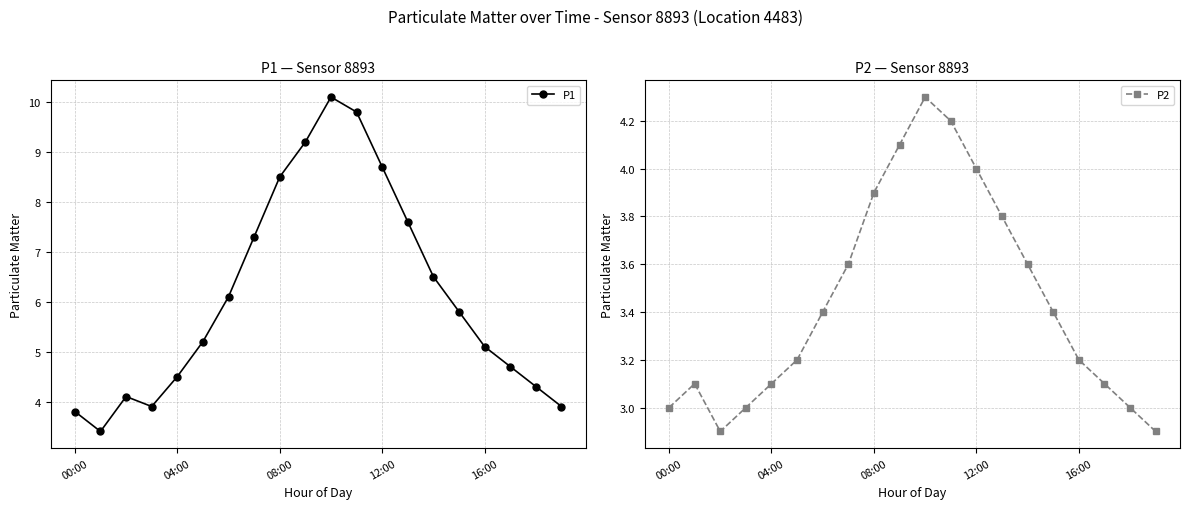

Reading left to right, list all the values displayed in this chart.

P1: 3.8	3.4	4.1	3.9	4.5	5.2	6.1	7.3	8.5	9.2	10.1	9.8	8.7	7.6	6.5	5.8	5.1	4.7	4.3	3.9
P2: 3.0	3.1	2.9	3.0	3.1	3.2	3.4	3.6	3.9	4.1	4.3	4.2	4.0	3.8	3.6	3.4	3.2	3.1	3.0	2.9